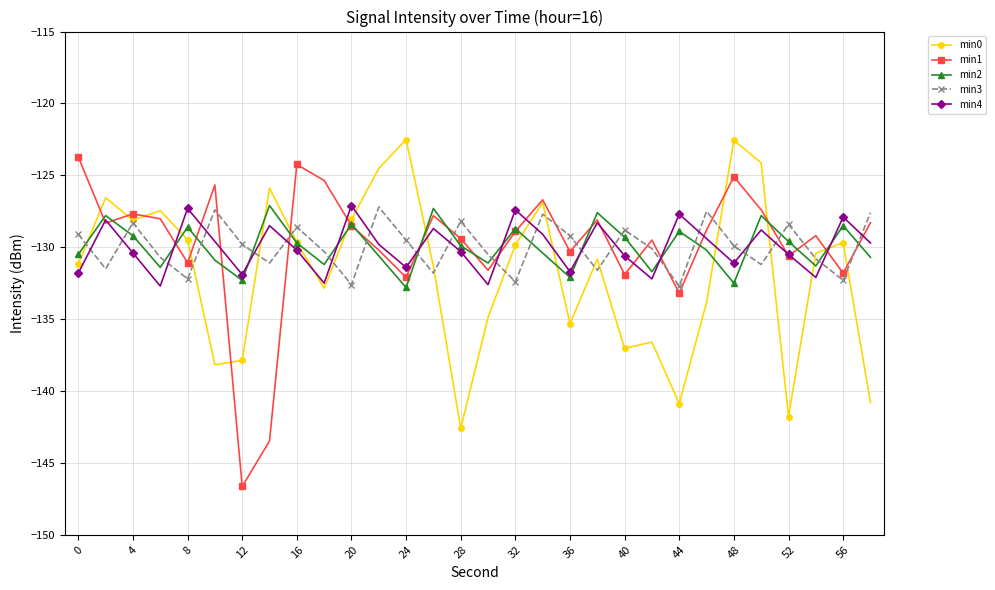

In min2, how many points are lower than both neighbors (excluding endpoints)?

9